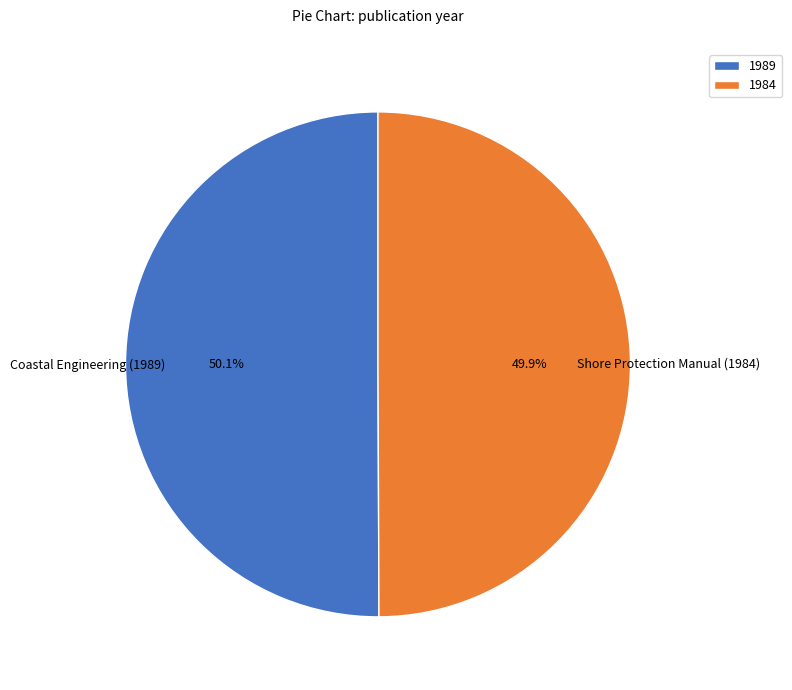

Is there a majority slice in this chart?

Yes